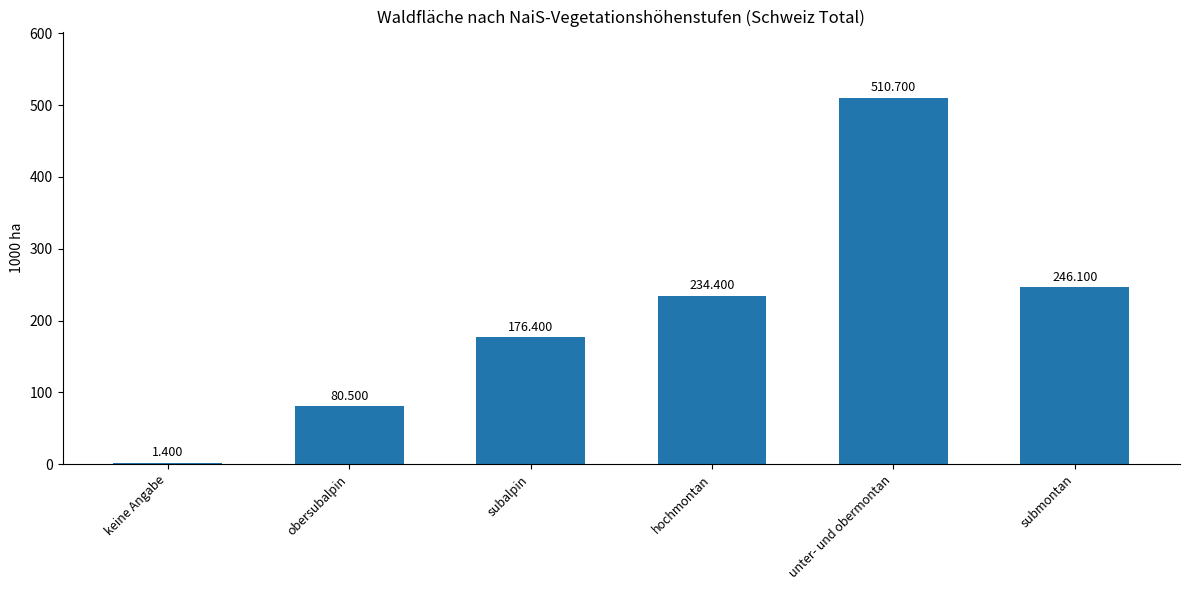

Which label corresponds to the largest value in the chart?

unter- und obermontan